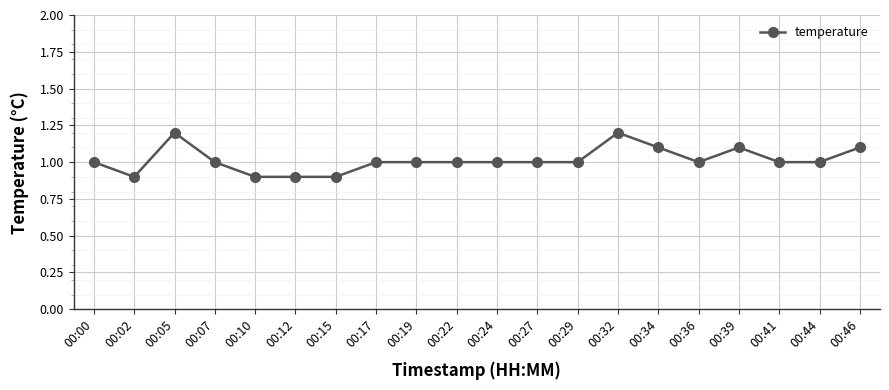

What is the change in value from 00:15 to 00:46?

+0.2